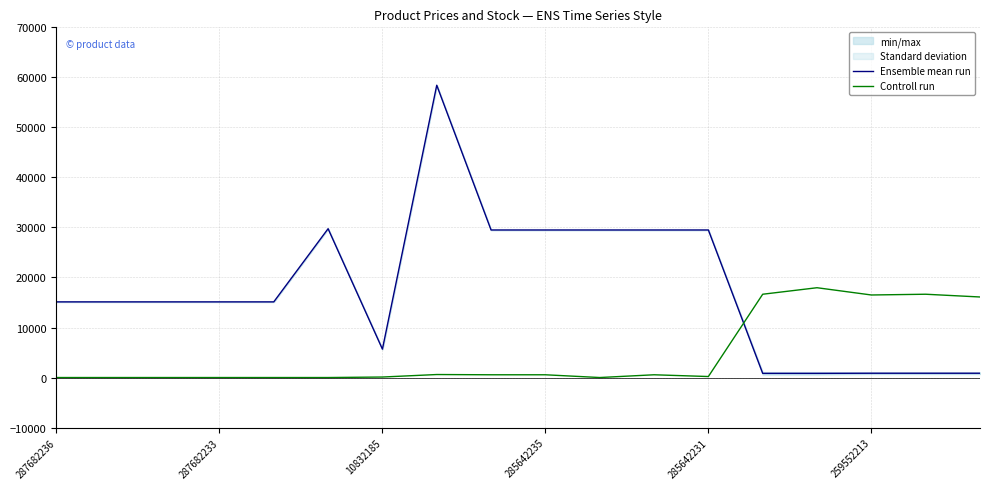

Rank the series by their average value, from highest to lowest.

Ensemble mean run, Controll run